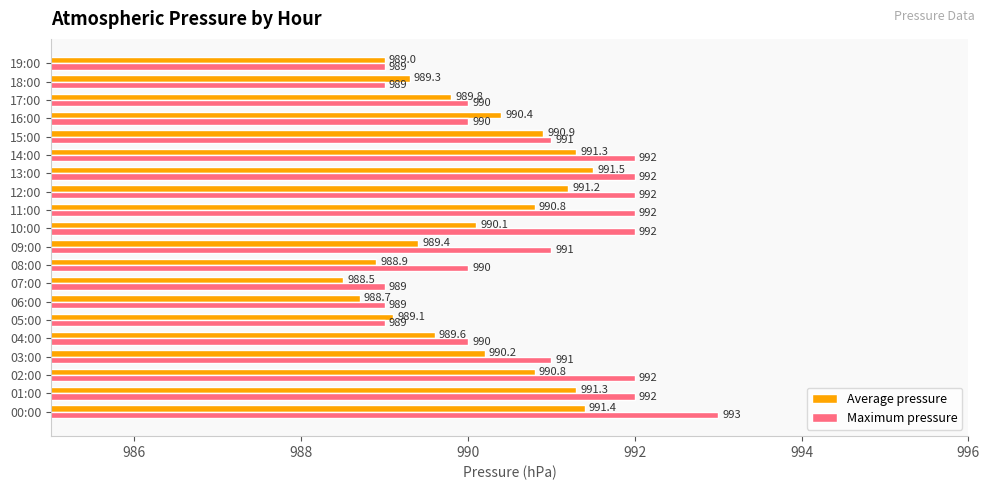

What is the approximate value of Average pressure at 14:00?

991.3